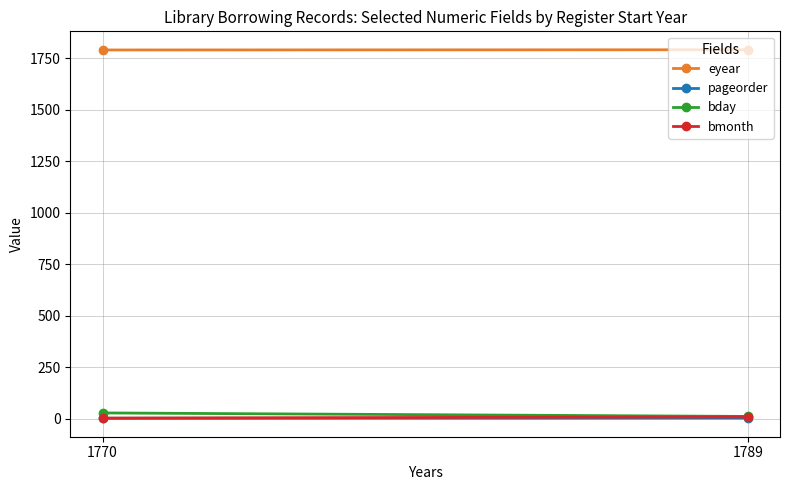

At which category is the sum across all series the highest?

1770